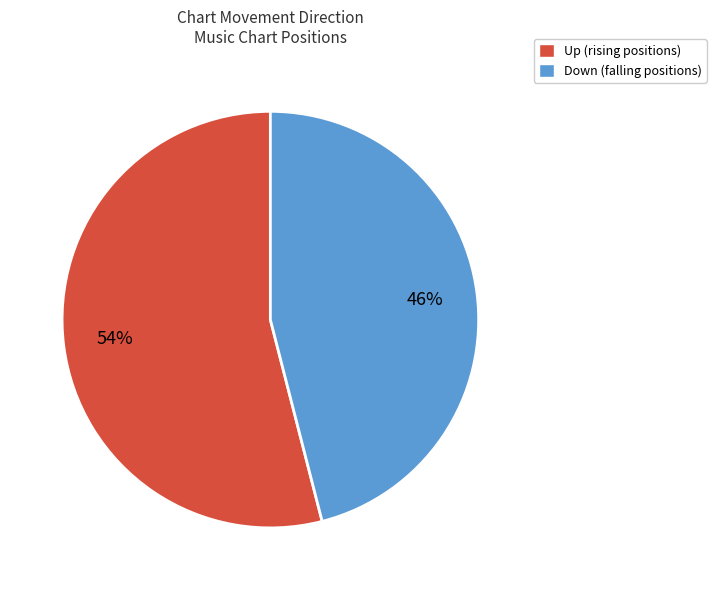

Is there a majority slice in this chart?

Yes